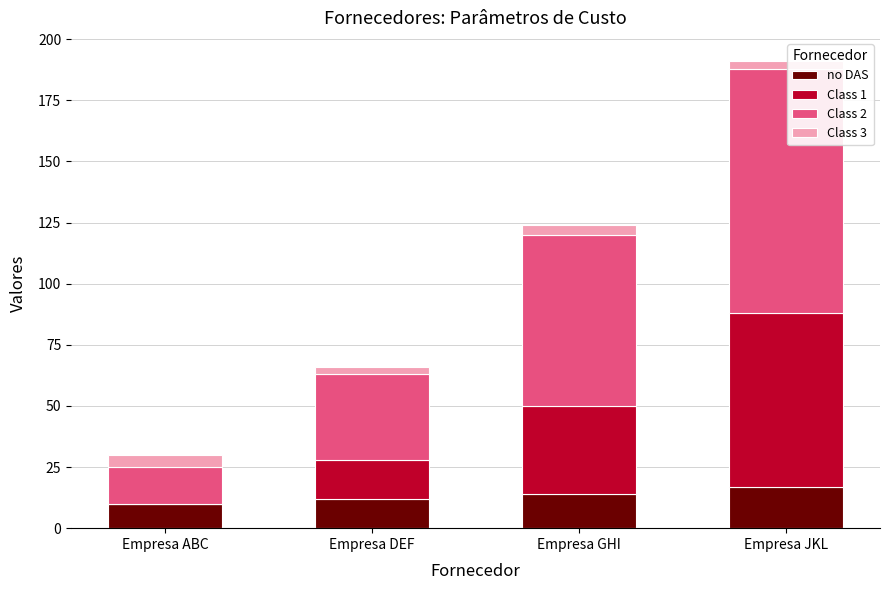

Are the bars grouped side by side (vs. stacked)?

No